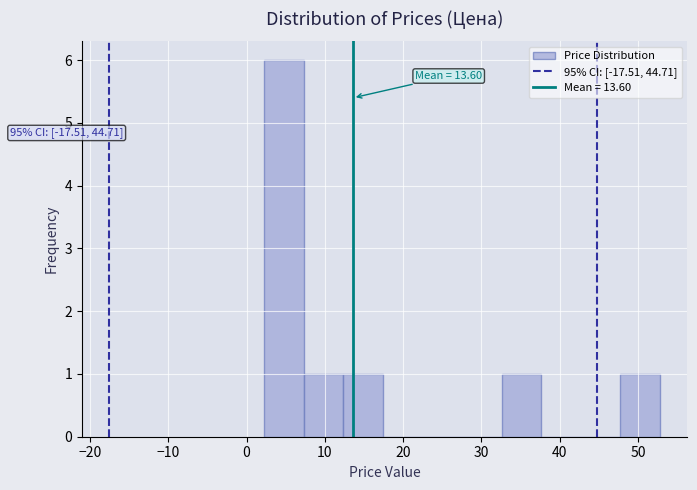

Over which range of the x-axis is the bar tallest?

2 to 7